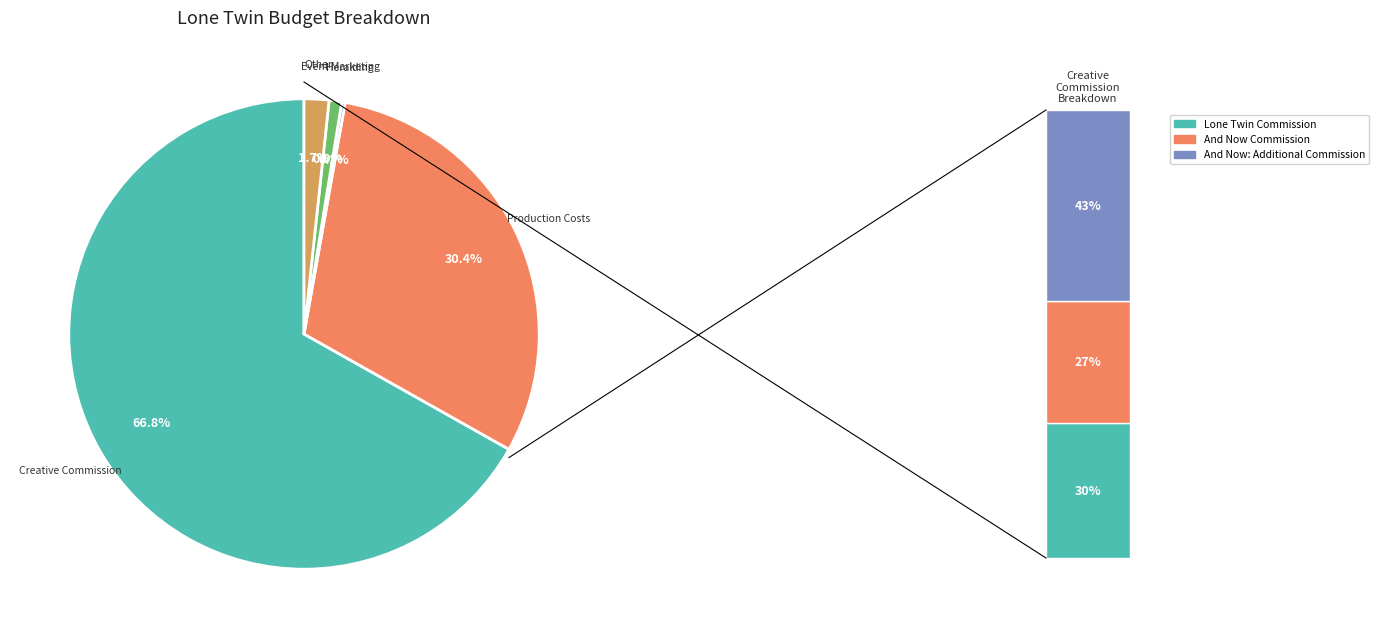

Which category has the biggest portion of the pie?

Creative Commission